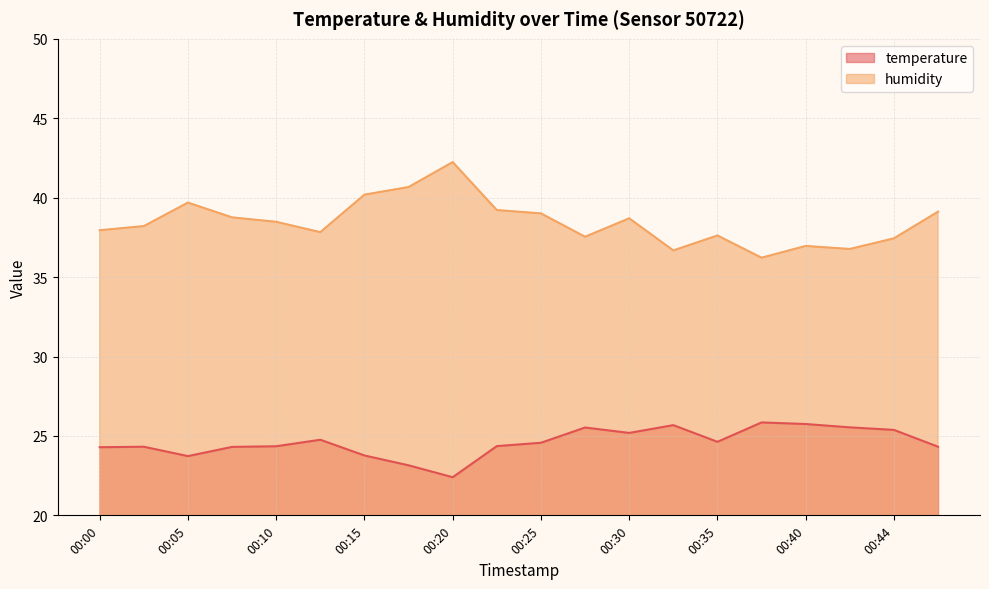

Where is the first local minimum for humidity?

00:12